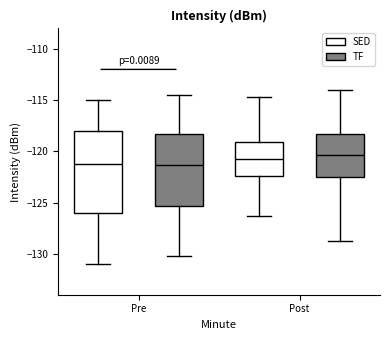

Where is the upper edge of the box for Post (SED) on the y-axis? The values are not printed on the chart, so give them approximately, as read against the axis.

-119.0